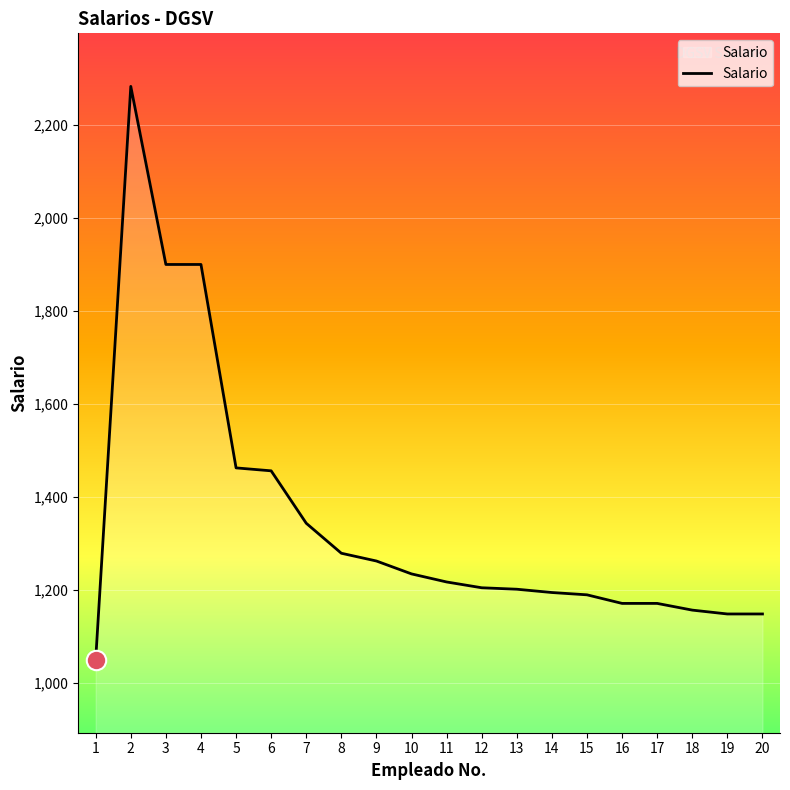

What is the difference between the maximum and minimum values?

1233.2